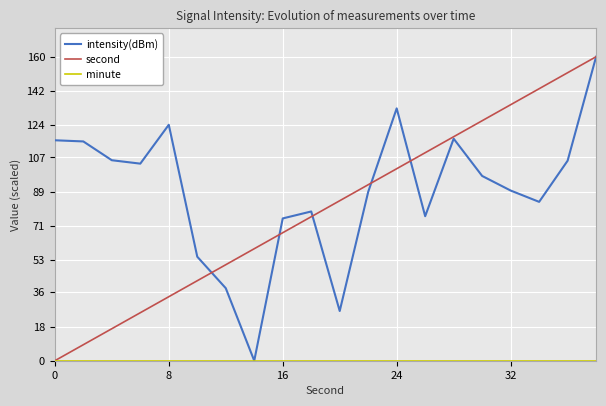

Which series has the largest total across all categories?

intensity(dBm)